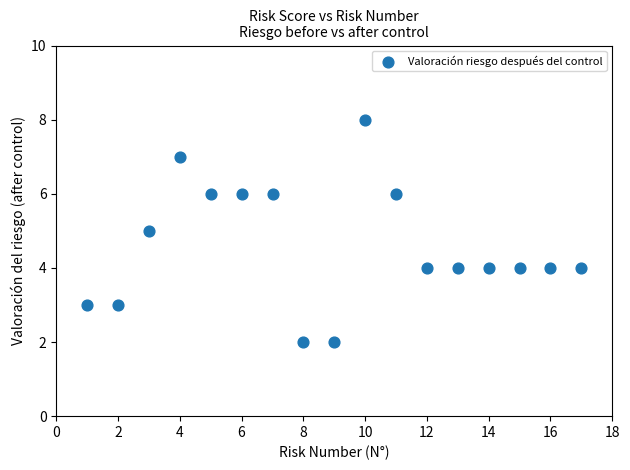

What is the range of Y values (max minus min)?

6